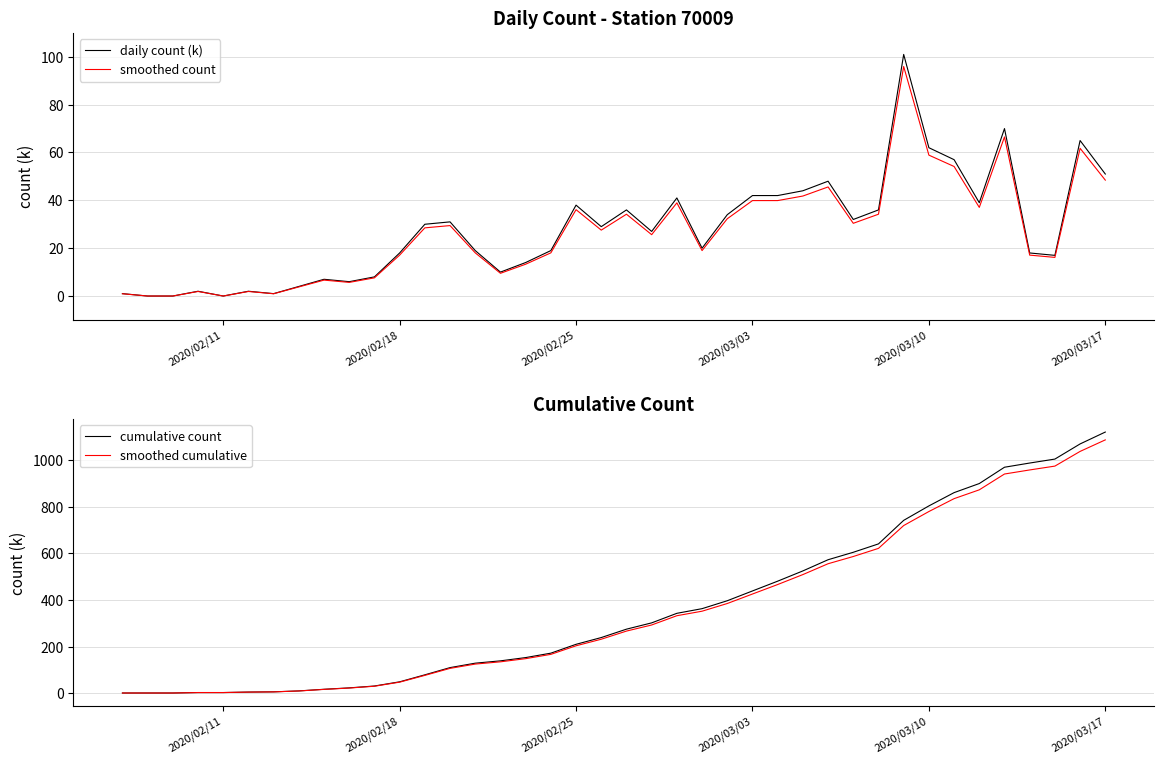

At which label does cumulative count reach its peak?

2020/03/17